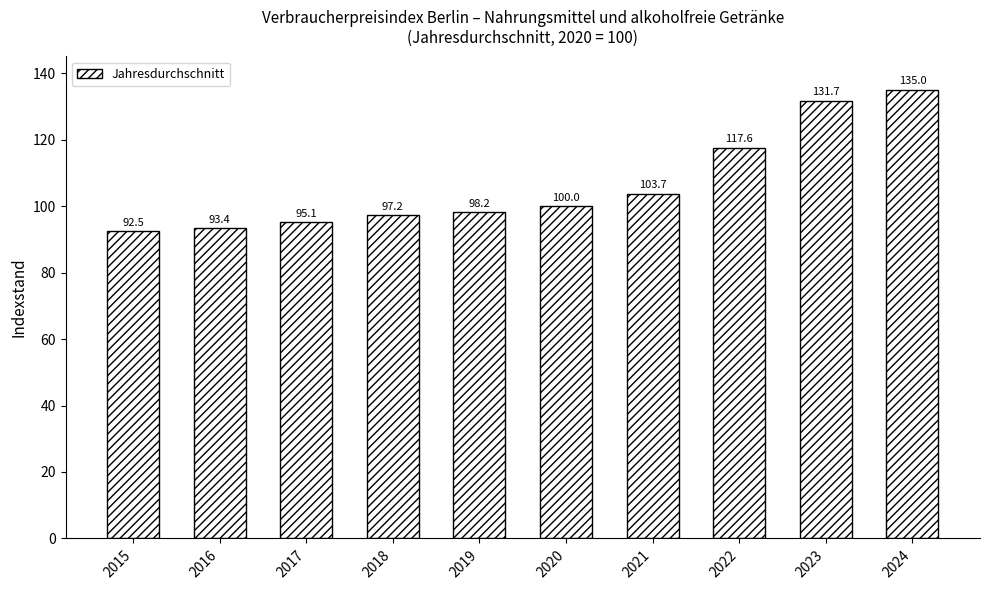

List the labels in order of value, smallest first.

2015, 2016, 2017, 2018, 2019, 2020, 2021, 2022, 2023, 2024